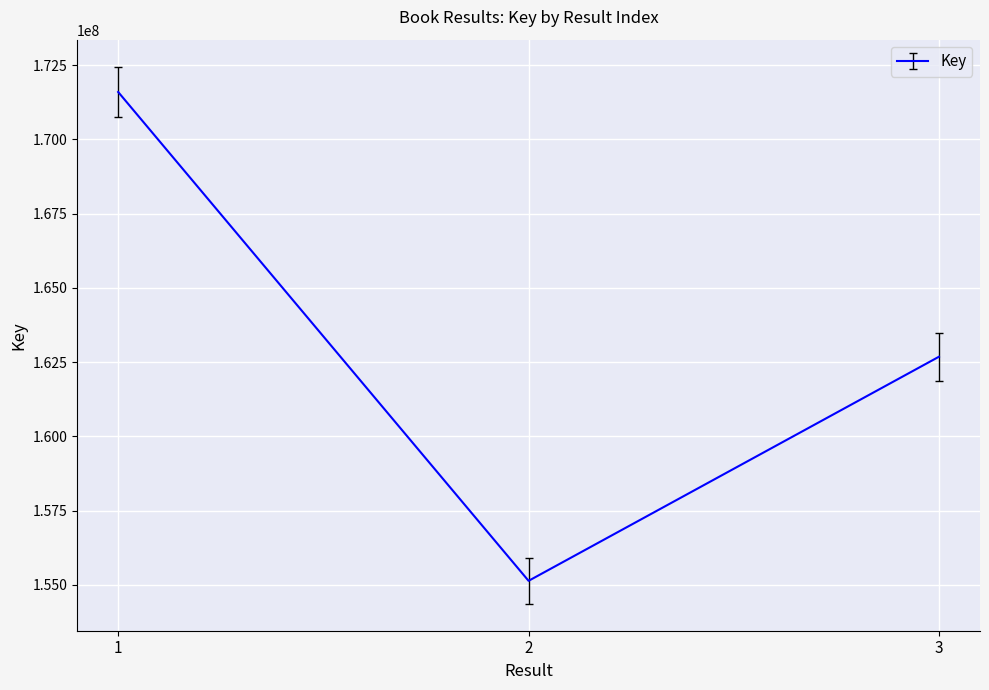

Count the number of data series in this chart.

1